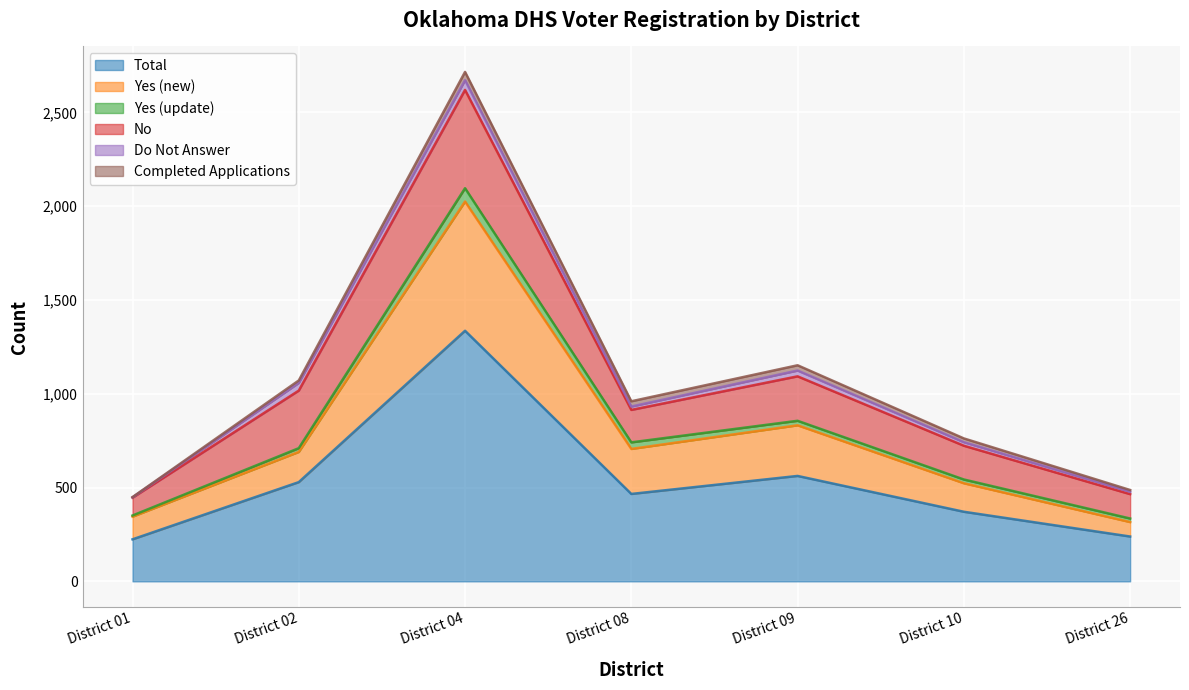

Count the number of categories in the chart.

7